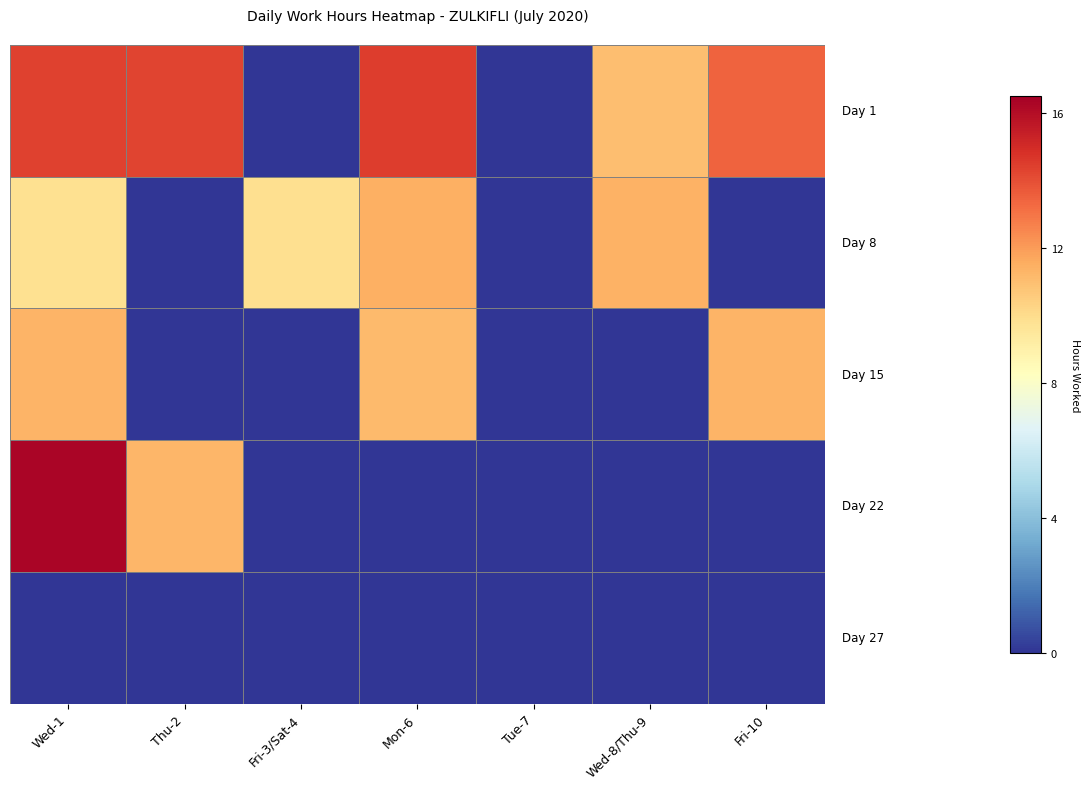

How many series are shown in this chart?

5